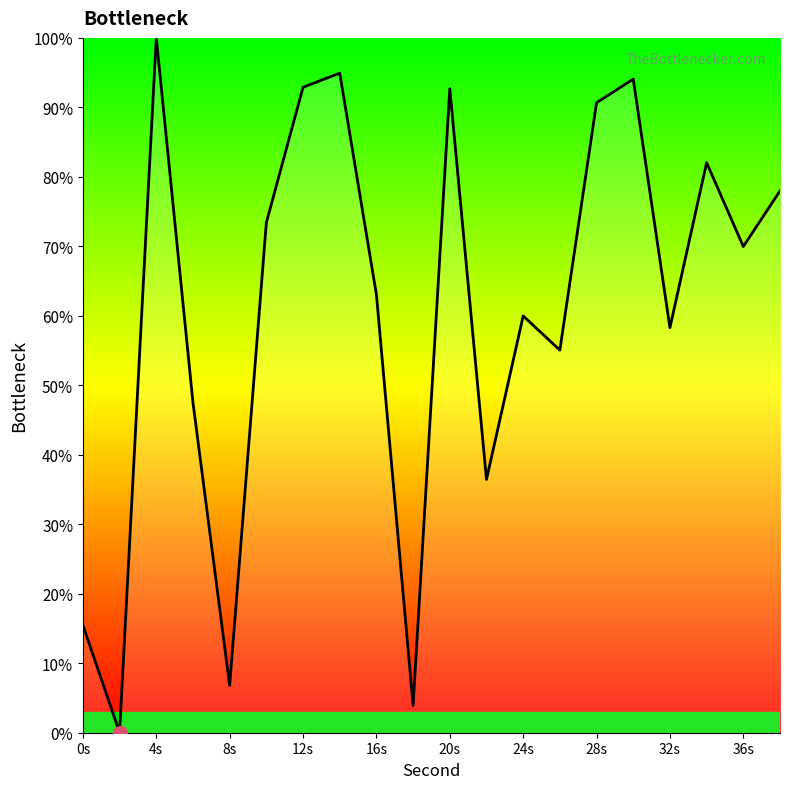

What is the greatest value displayed?

100.0